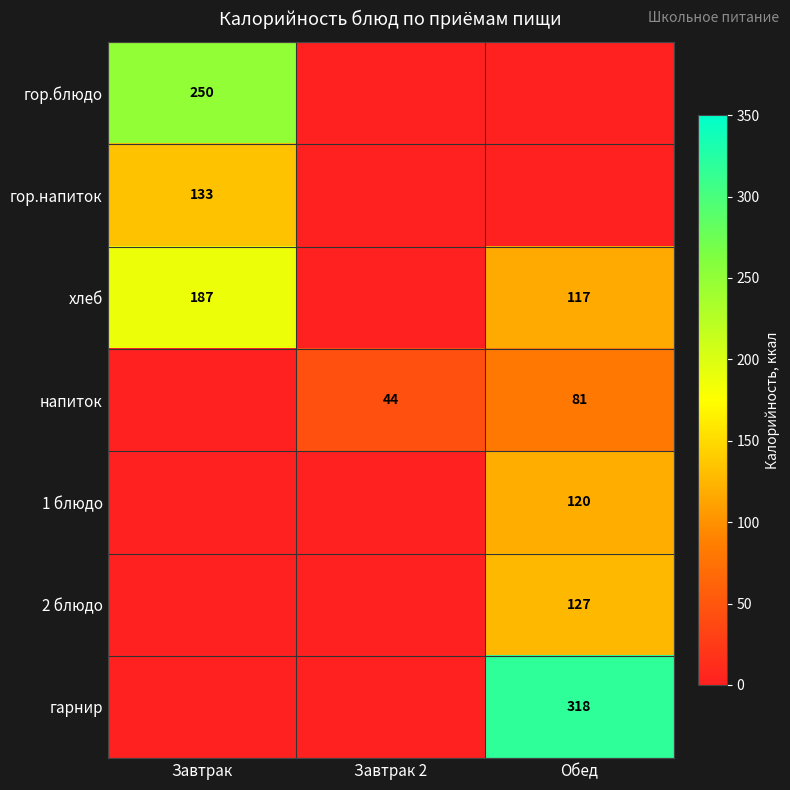

What is the sum of the напиток values at Обед and Завтрак 2?

125